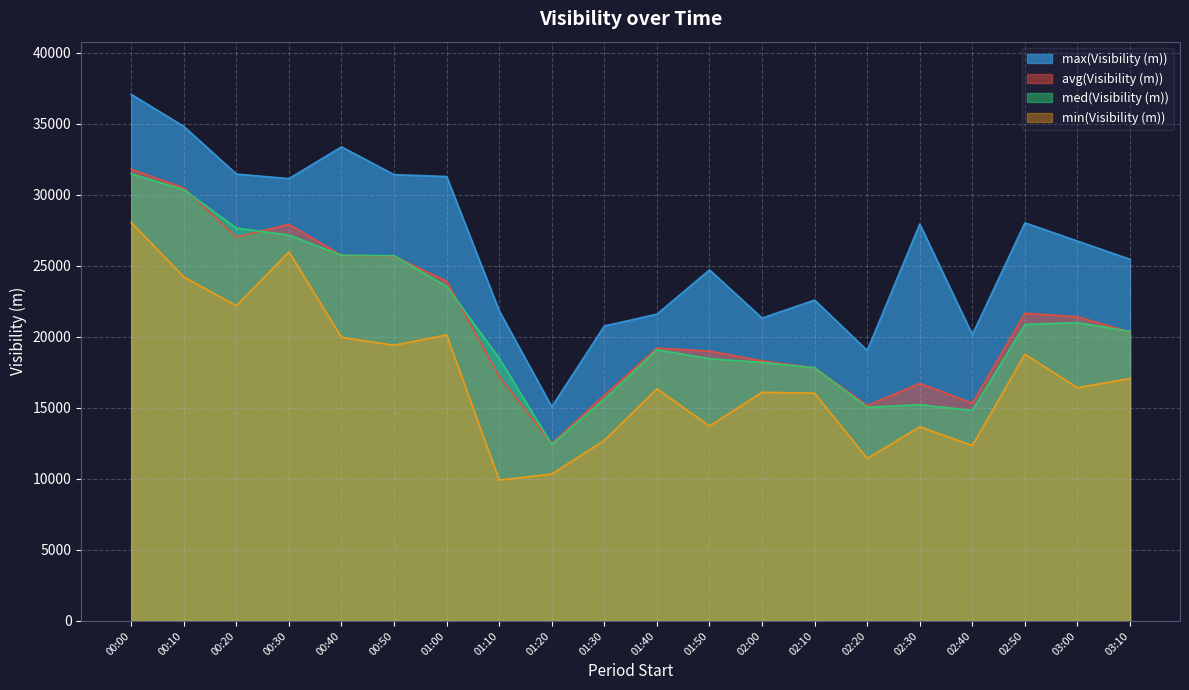

What is the total value across all series at 01:30?

64987